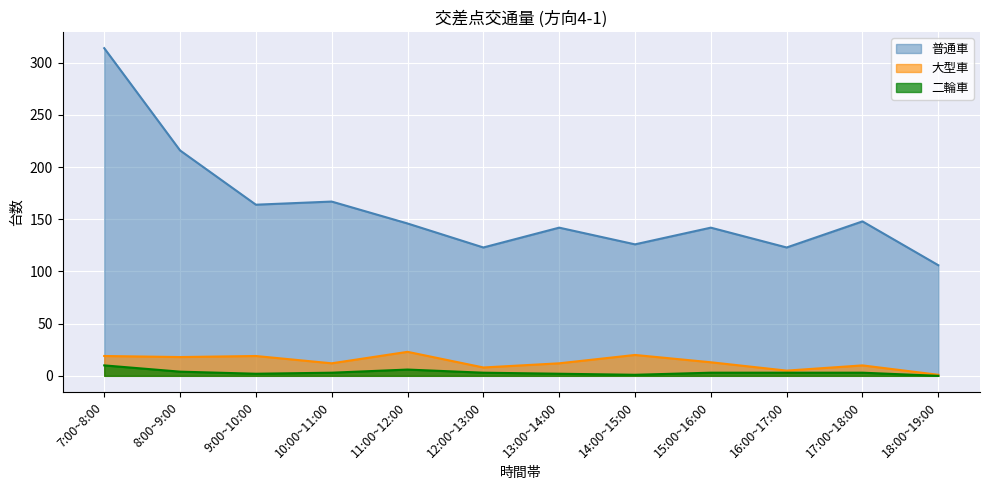

How many lines are shown in the chart?

2